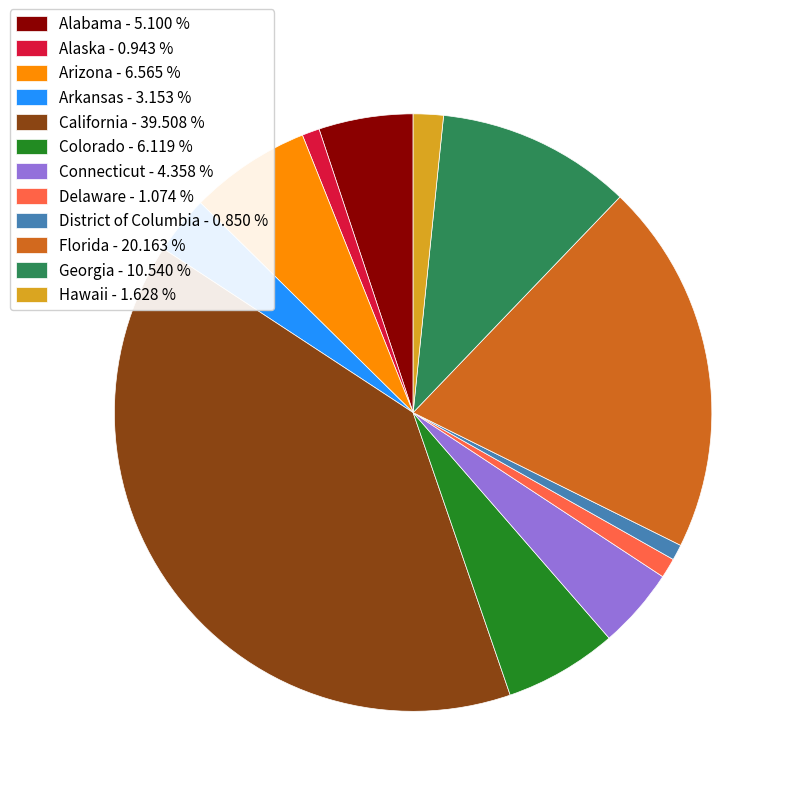

Which category has the biggest portion of the pie?

California